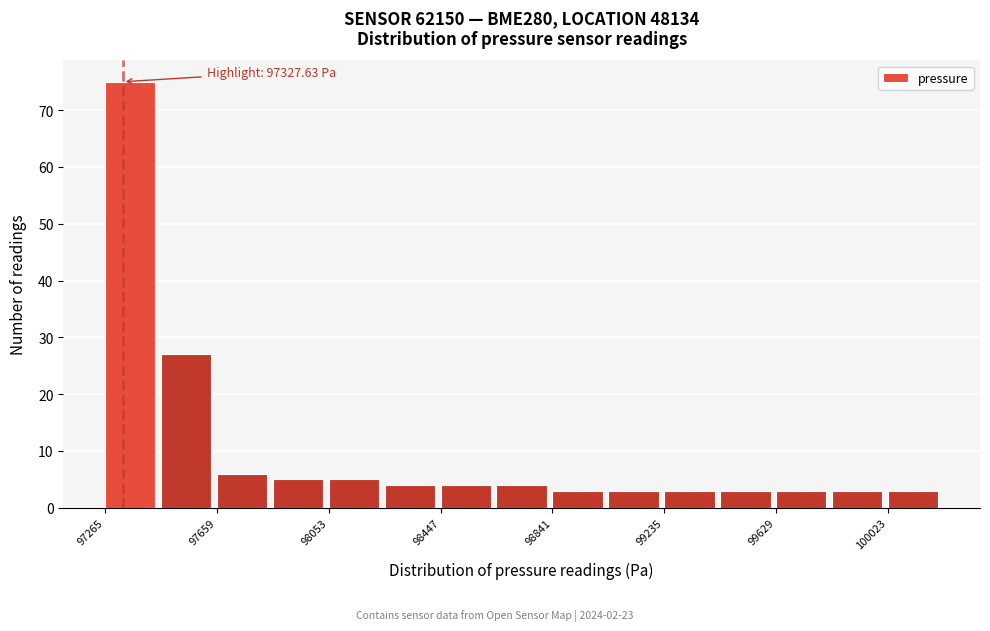

Around what value on the x-axis is the tallest bar? Give the approximate position of its centre, as read against the axis.

97350